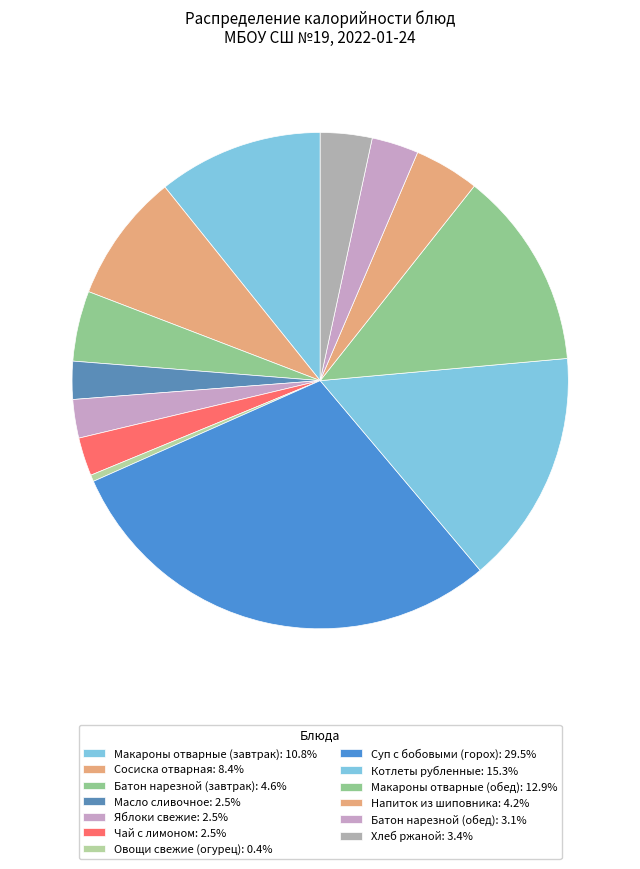

Rank the categories by value from highest to lowest.

Суп с бобовыми (горох), Котлеты рубленные, Макароны отварные (обед), Макароны отварные (завтрак), Сосиска отварная, Батон нарезной (завтрак), Напиток из шиповника, Хлеб ржаной, Батон нарезной (обед), Яблоки свежие, Чай с лимоном, Масло сливочное, Овощи свежие (огурец)